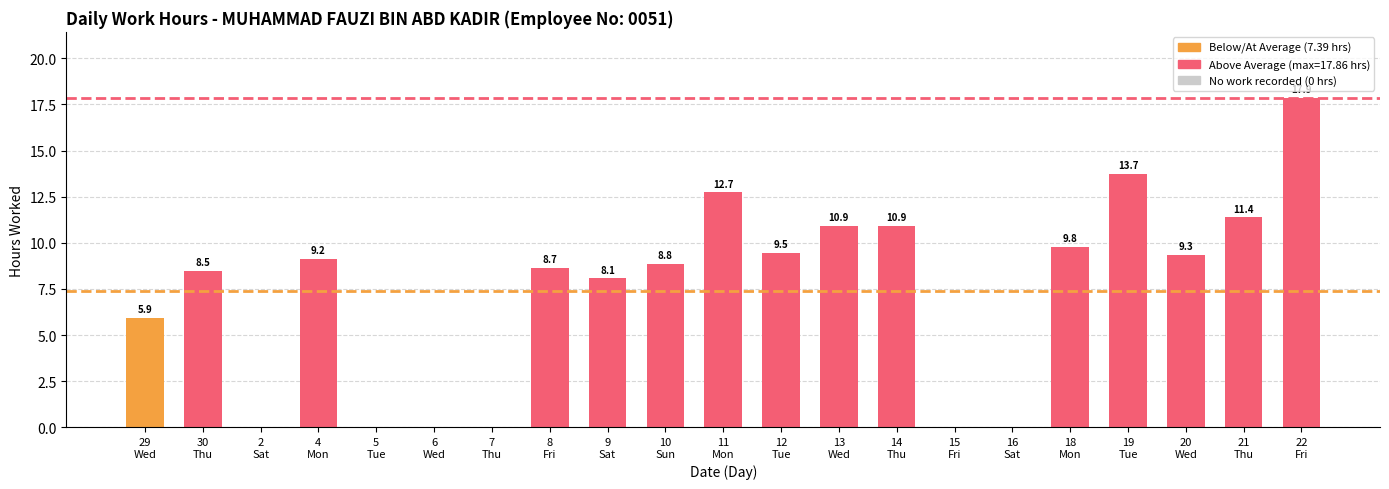

What is the sum of all values?

155.3